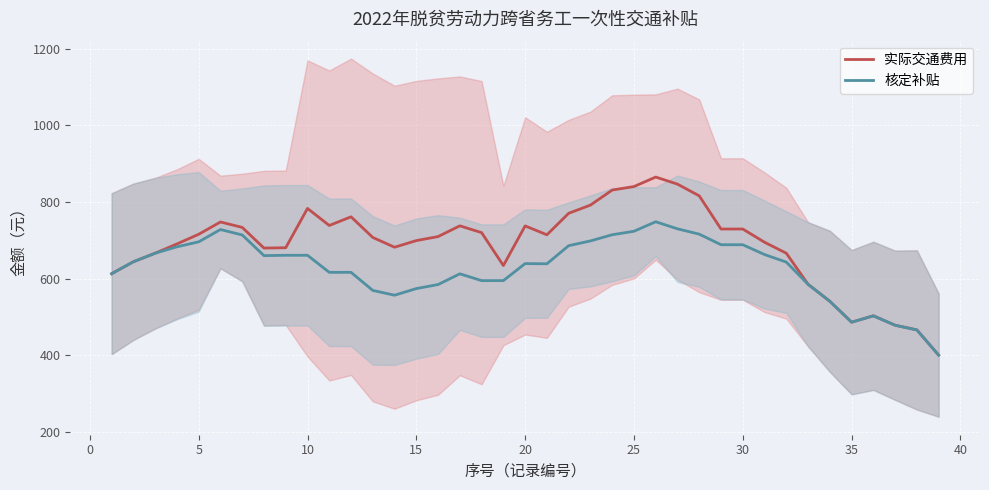

The value of 实际交通费用 at 5 is 159.7. True or false?

False